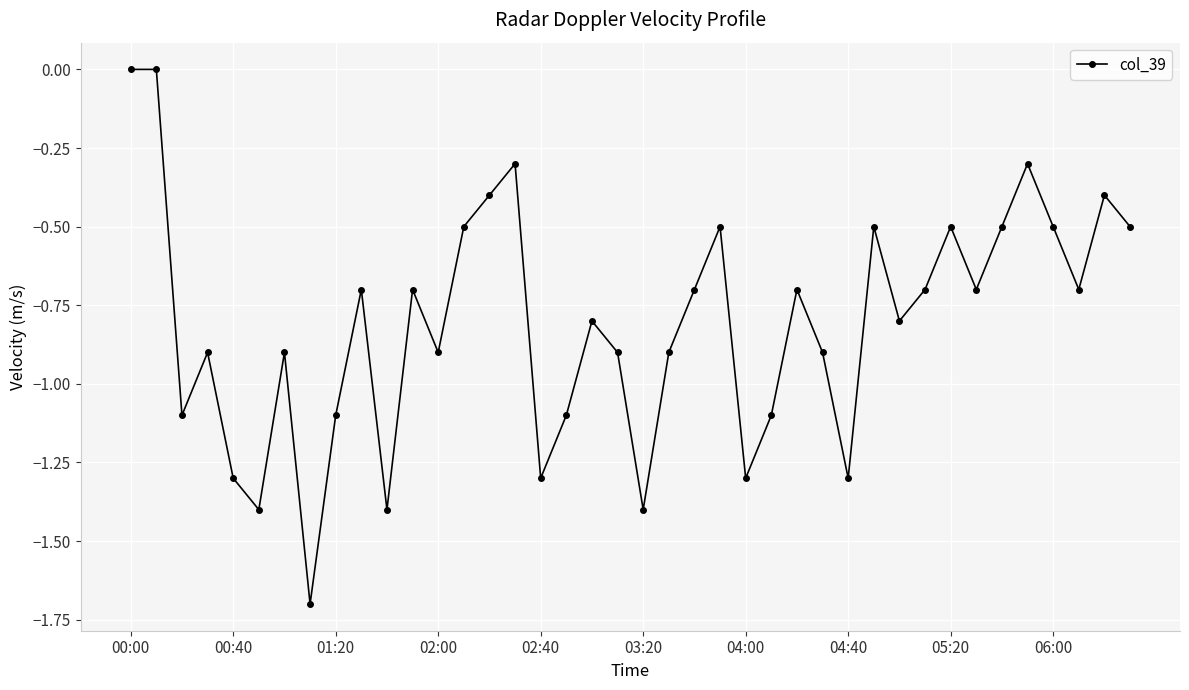

Count the number of data series in this chart.

1